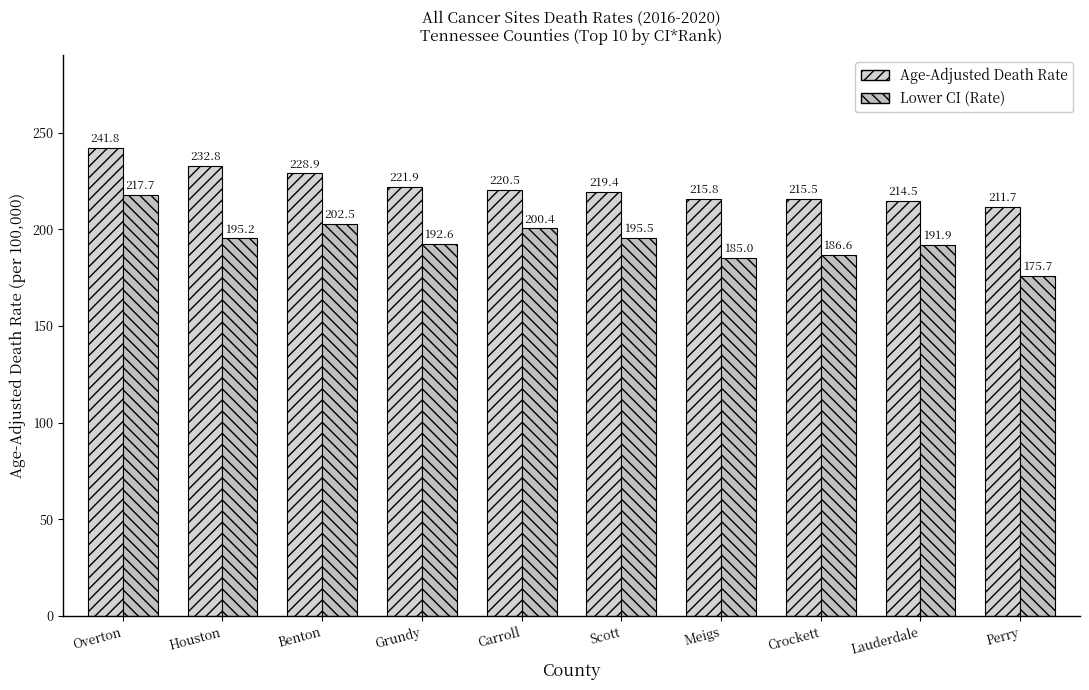

What is the label of the 2nd bar from the left?

Houston